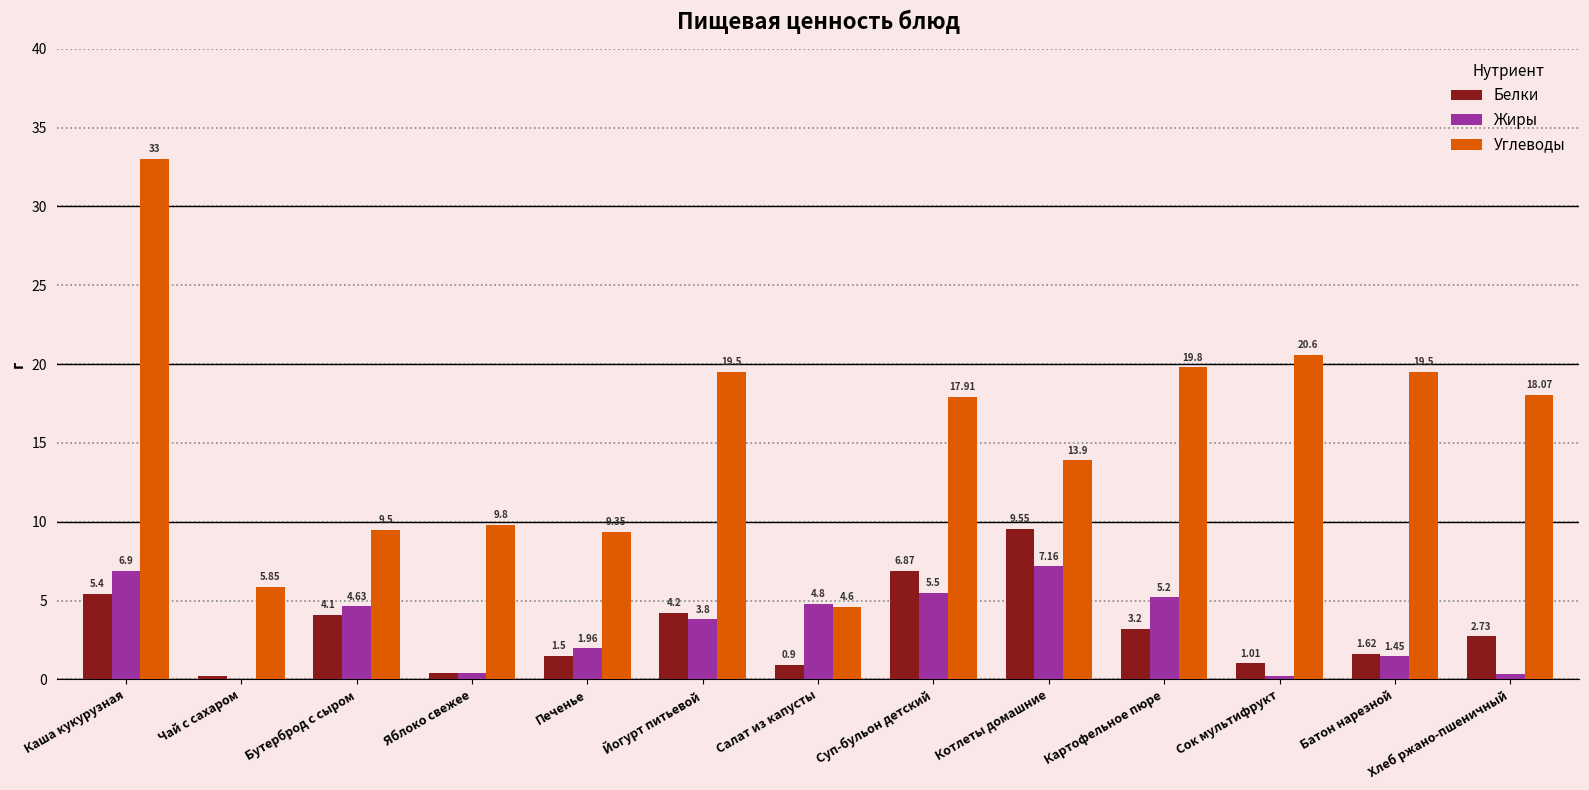

What is the sum of all Жиры values?

42.3